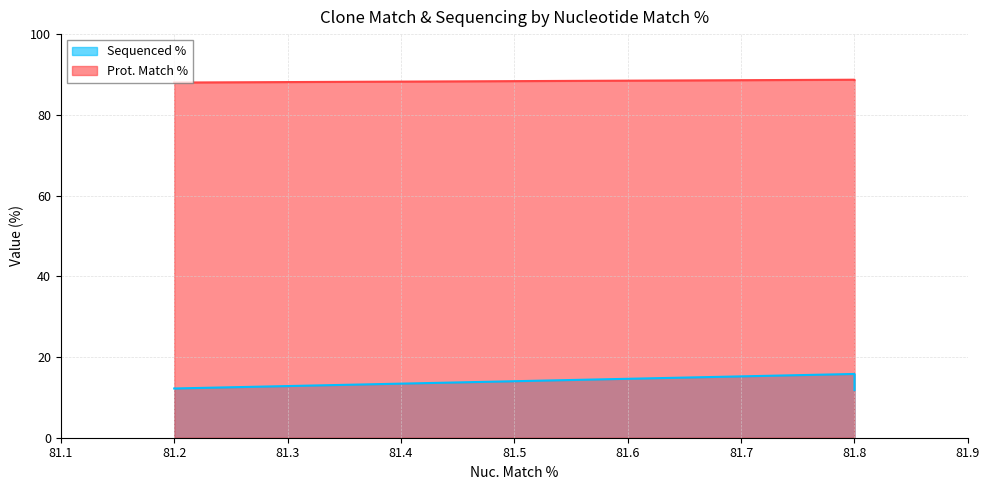

Which label corresponds to the largest value in the chart?

81.8